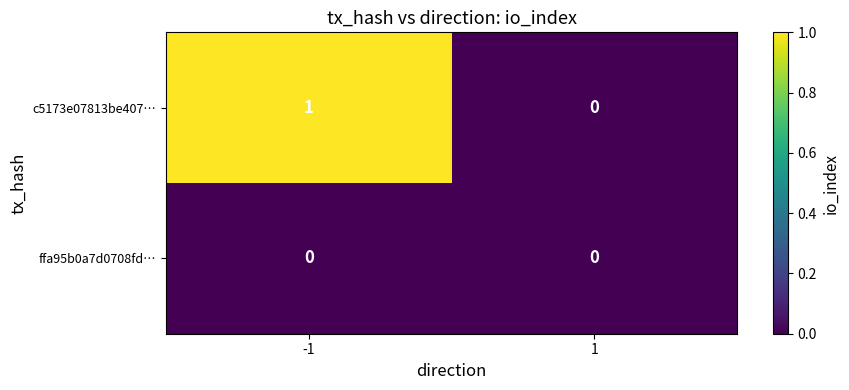

Which series has the largest total across all categories?

c5173e07813be407…